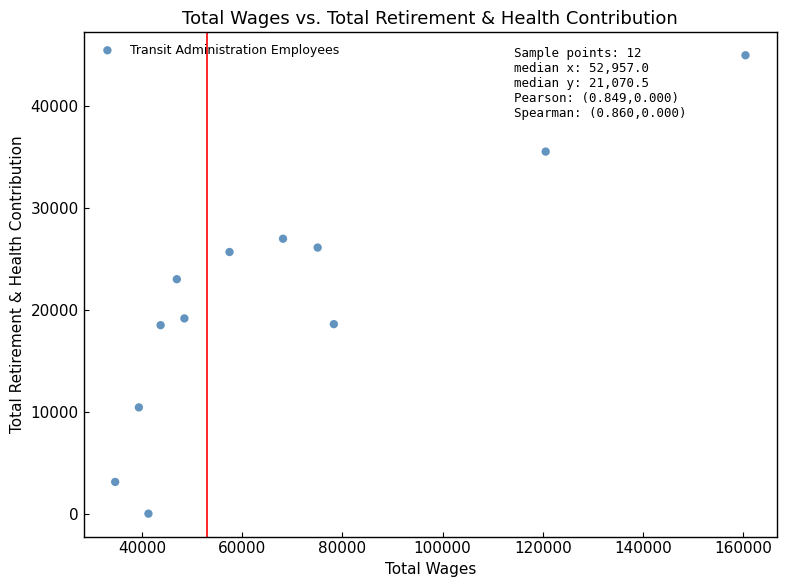

What is the average X value?

67866